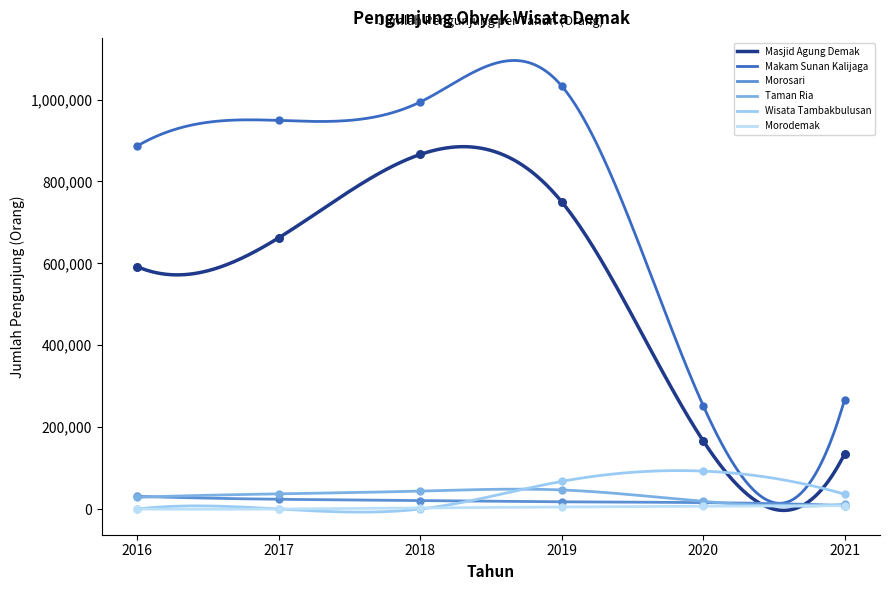

Which series contains the highest Y value?

Makam Sunan Kalijaga